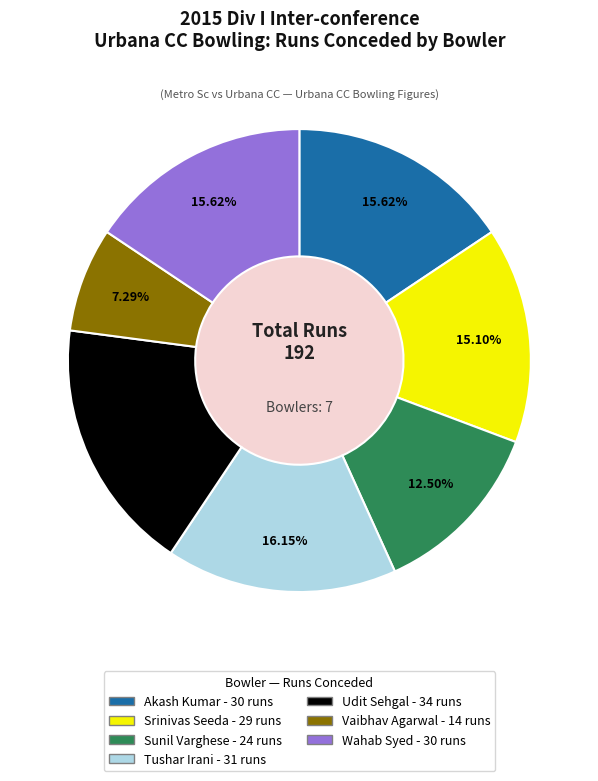

What percentage is NOT represented by Wahab Syed?

84.4%